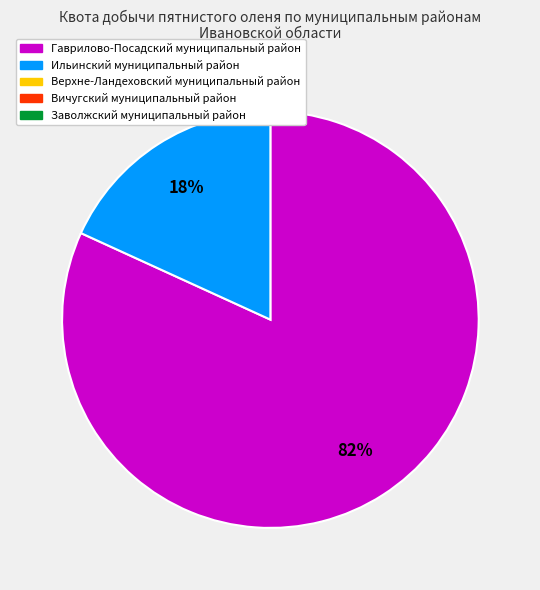

Does any single category account for the majority?

Yes